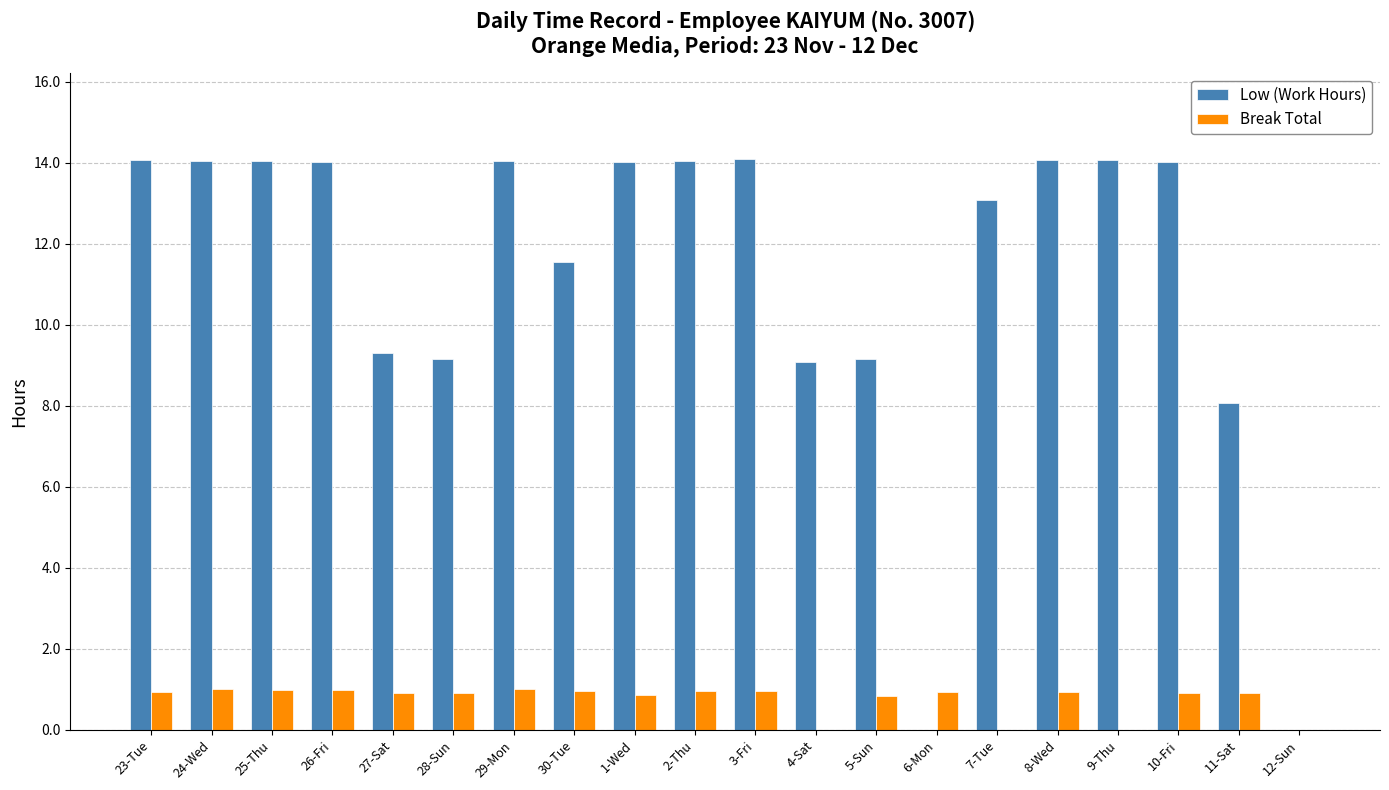

True or false: Break Total has a value of 0.9 at 8-Wed.

True